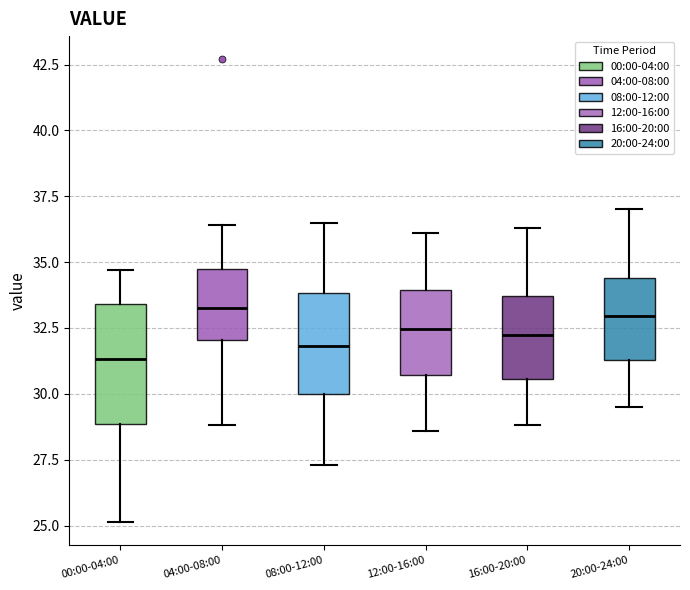

Reading left to right, transcribe this box plot: for each box, give where its median line is, the range the box spans, and where its two whiskers end, as read against the y-axis. The values are not printed on the chart, so give them approximately, as read against the axis.

00:00-04:00: median 31.5, box 29.0 to 33.5, whiskers 25.0 to 34.5
04:00-08:00: median 33.5, box 32.0 to 35.0, whiskers 29.0 to 36.5
08:00-12:00: median 32.0, box 30.0 to 34.0, whiskers 27.5 to 36.5
12:00-16:00: median 32.5, box 30.5 to 34.0, whiskers 28.5 to 36.0
16:00-20:00: median 32.5, box 30.5 to 33.5, whiskers 29.0 to 36.5
20:00-24:00: median 33.0, box 31.5 to 34.5, whiskers 29.5 to 37.0